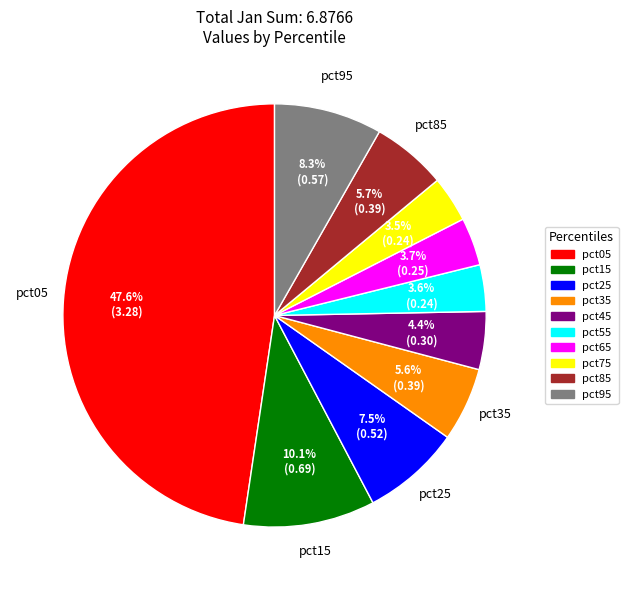

True or false: pct65 accounts for 4% of the total.

True